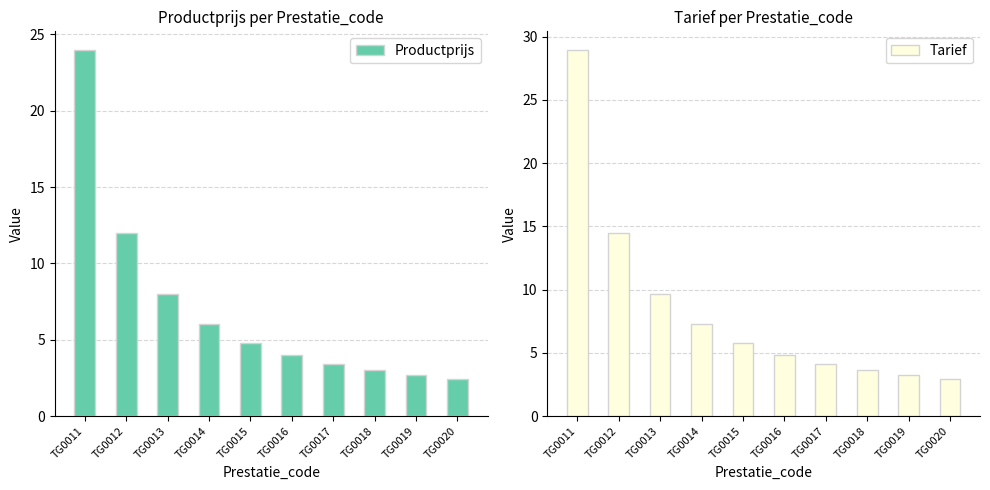

List the labels in order of Productprijs value, largest first.

TG0011, TG0012, TG0013, TG0014, TG0015, TG0016, TG0017, TG0018, TG0019, TG0020